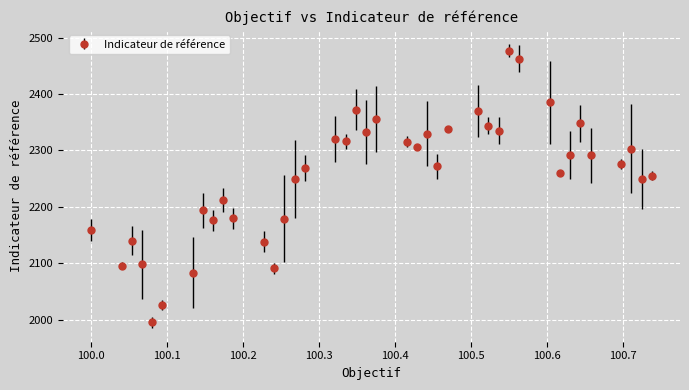

What is the minimum value shown in the chart?

1995.8